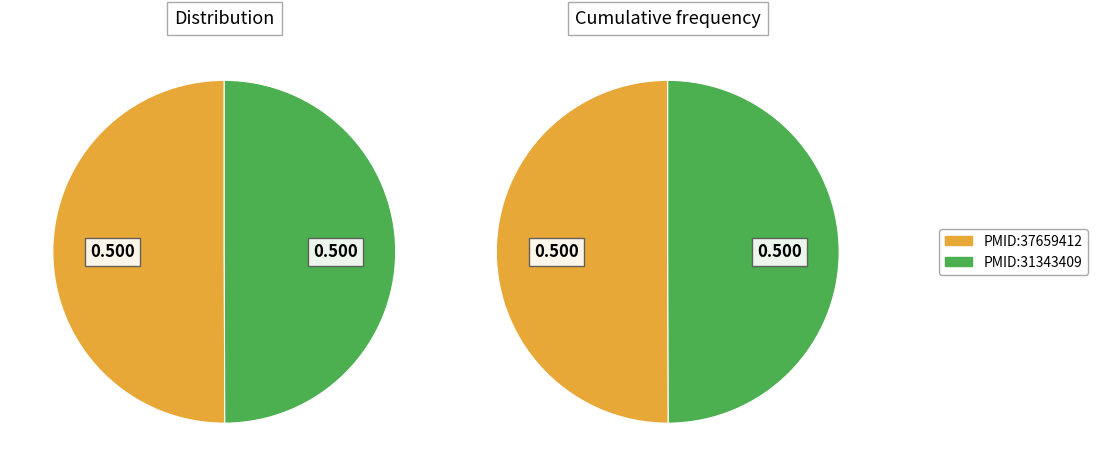

What is the smallest slice in the pie chart?

PMID:31343409